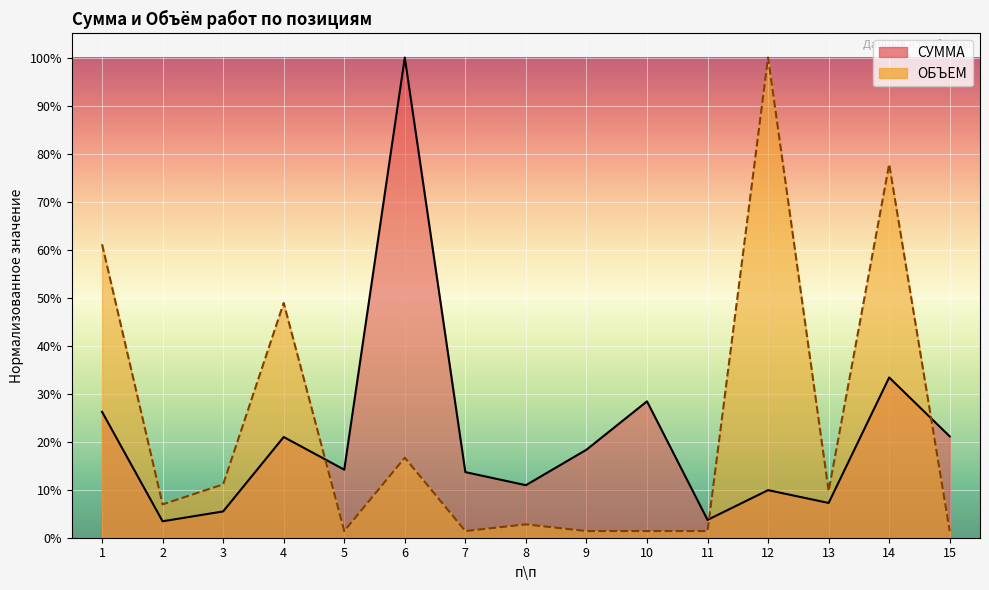

What is the difference between the highest and lowest values at 9?

0.2